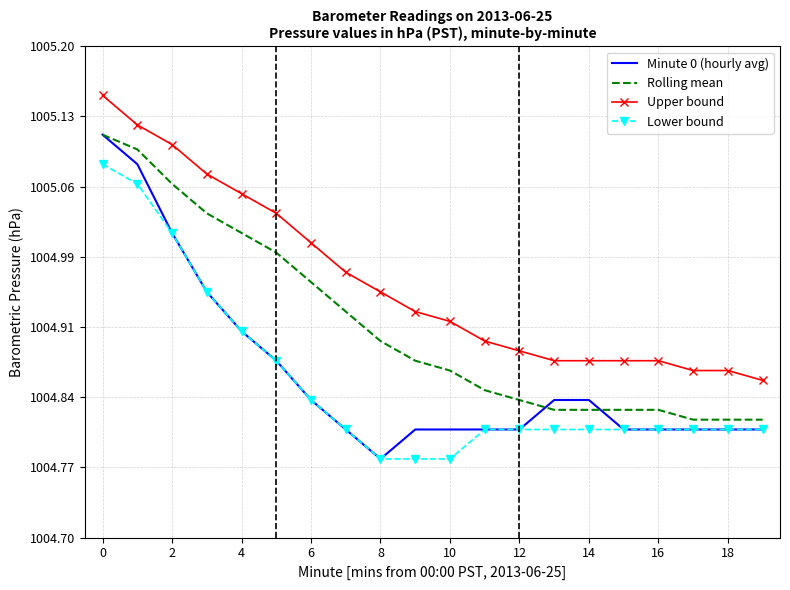

Which series has the widest spread of values?

Minute 0 (hourly avg)